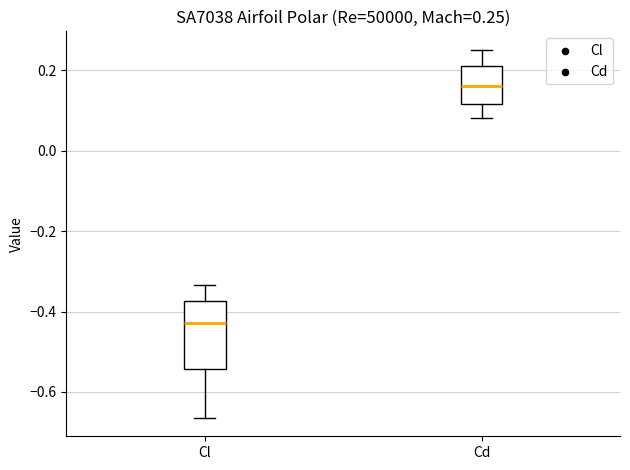

Which box's median line is the lowest?

Cl